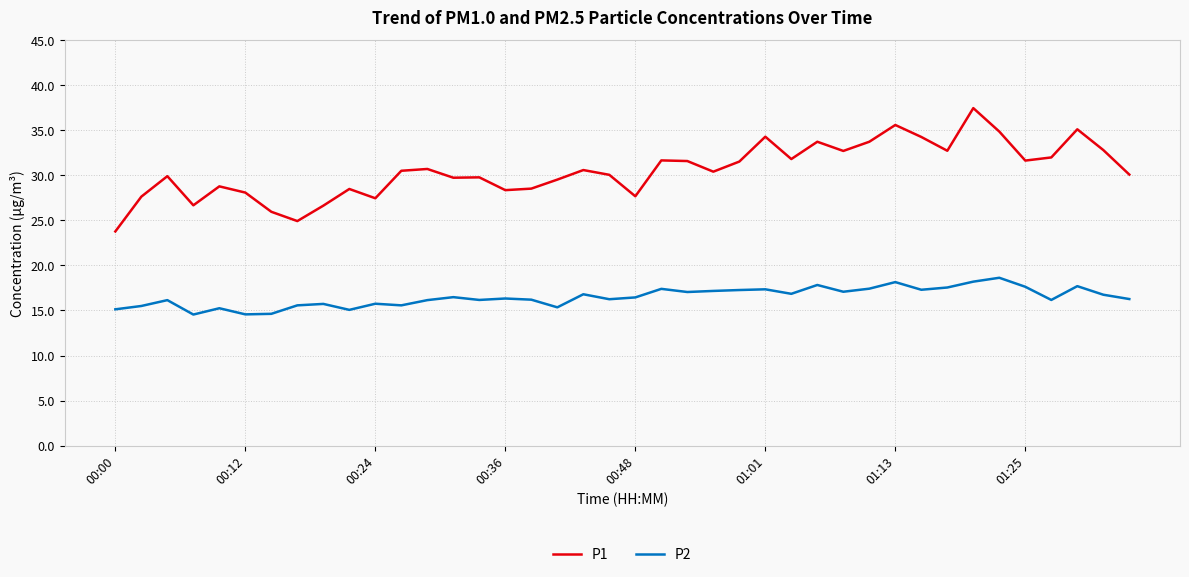

Rank the series by their maximum value, from highest to lowest.

P1, P2